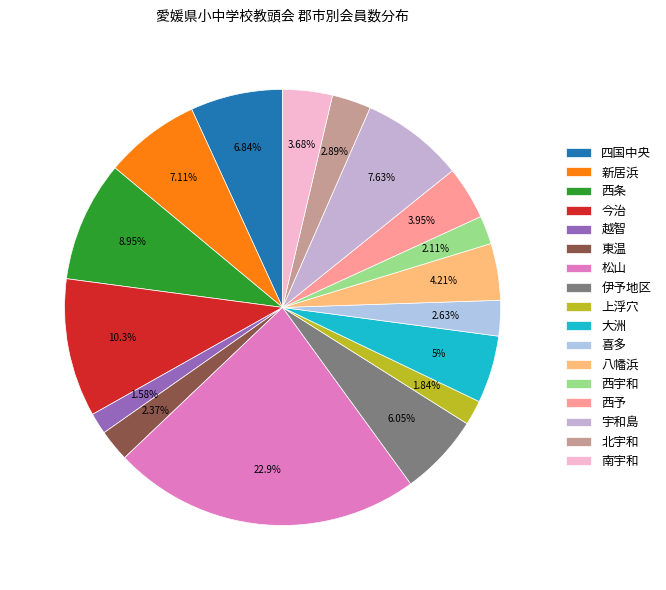

How many slices are in this pie chart?

17